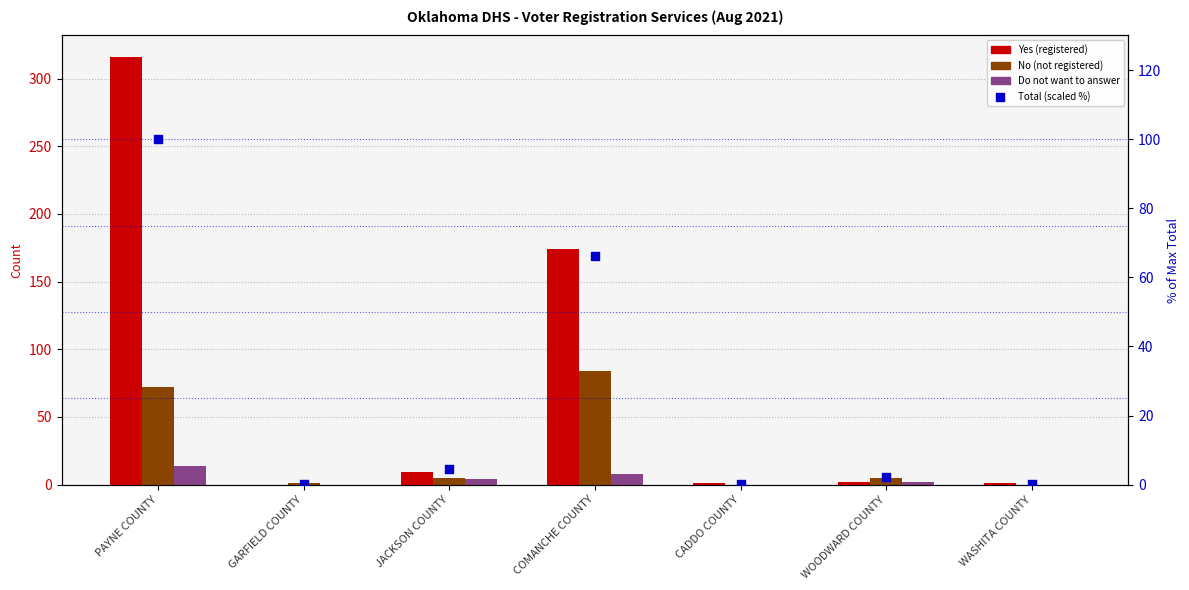

What are all the series names shown in the legend?

Yes (registered), No (not registered), Do not want to answer, Total (scaled %)